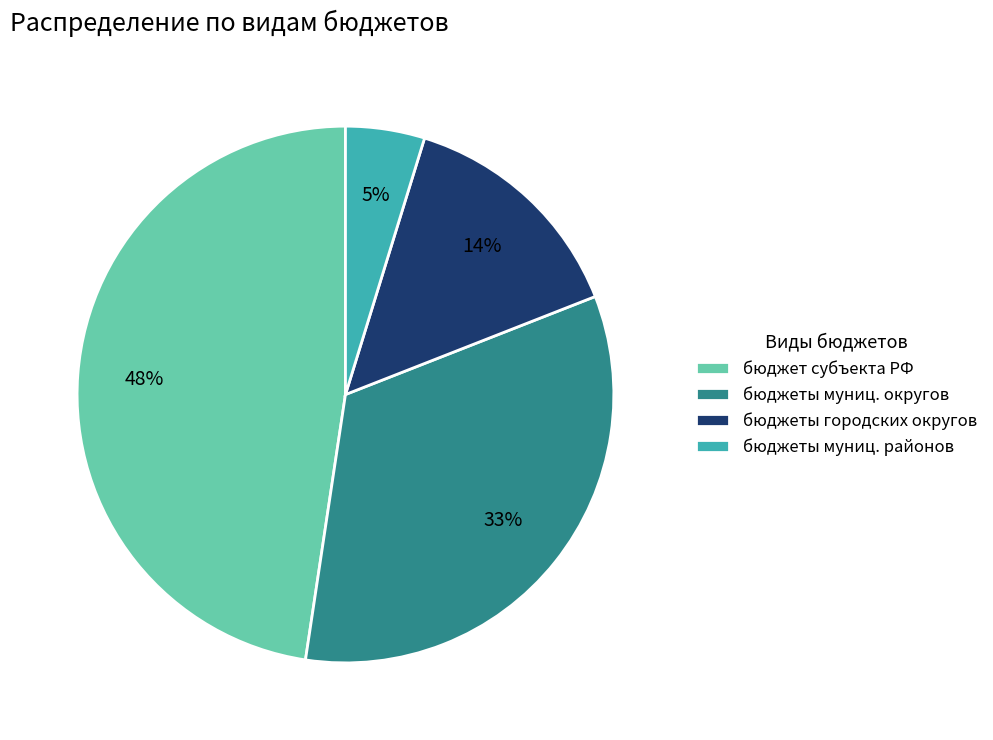

Does any single category account for the majority?

No